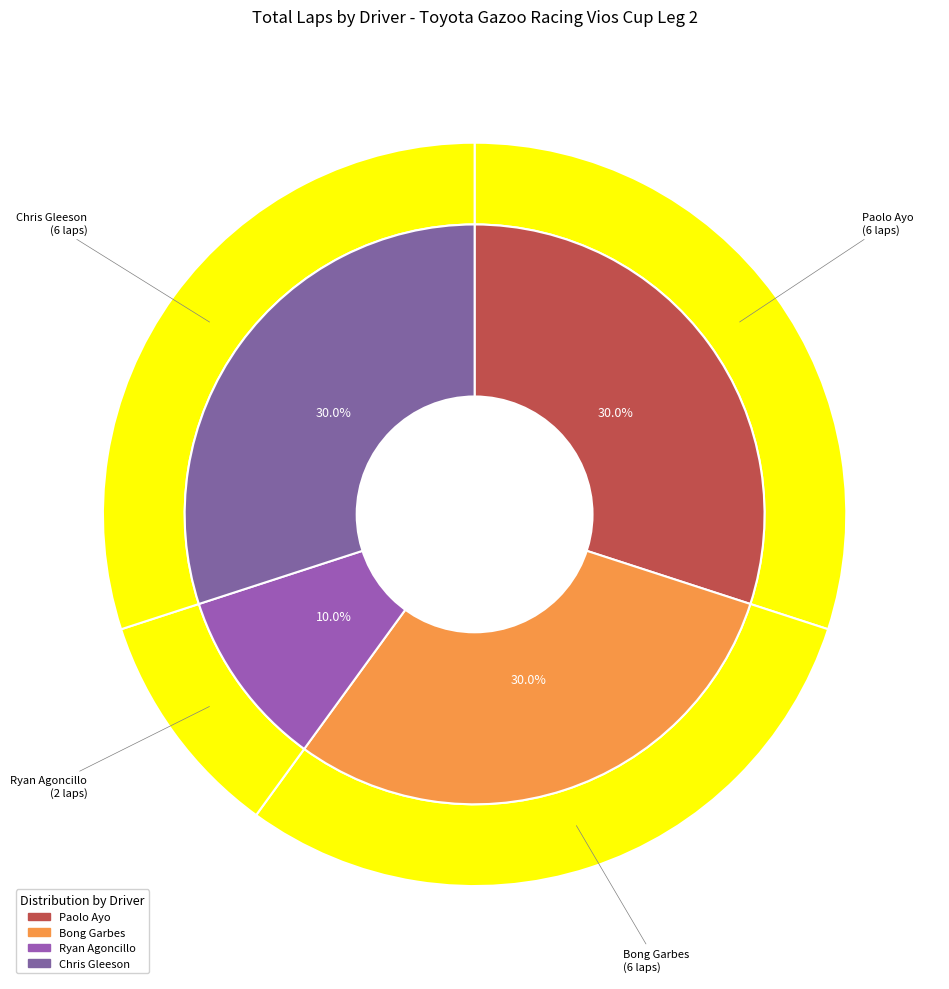

To the nearest percent, what percentage of the pie is Bong Garbes?

30%